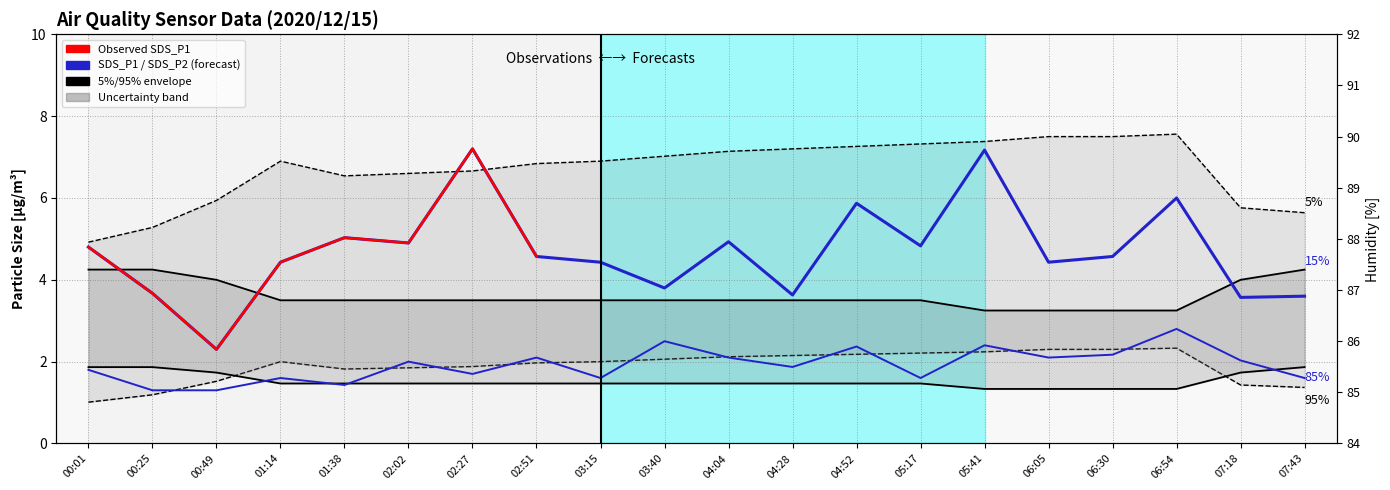

Which category has the highest value in the Temp series?

00:01